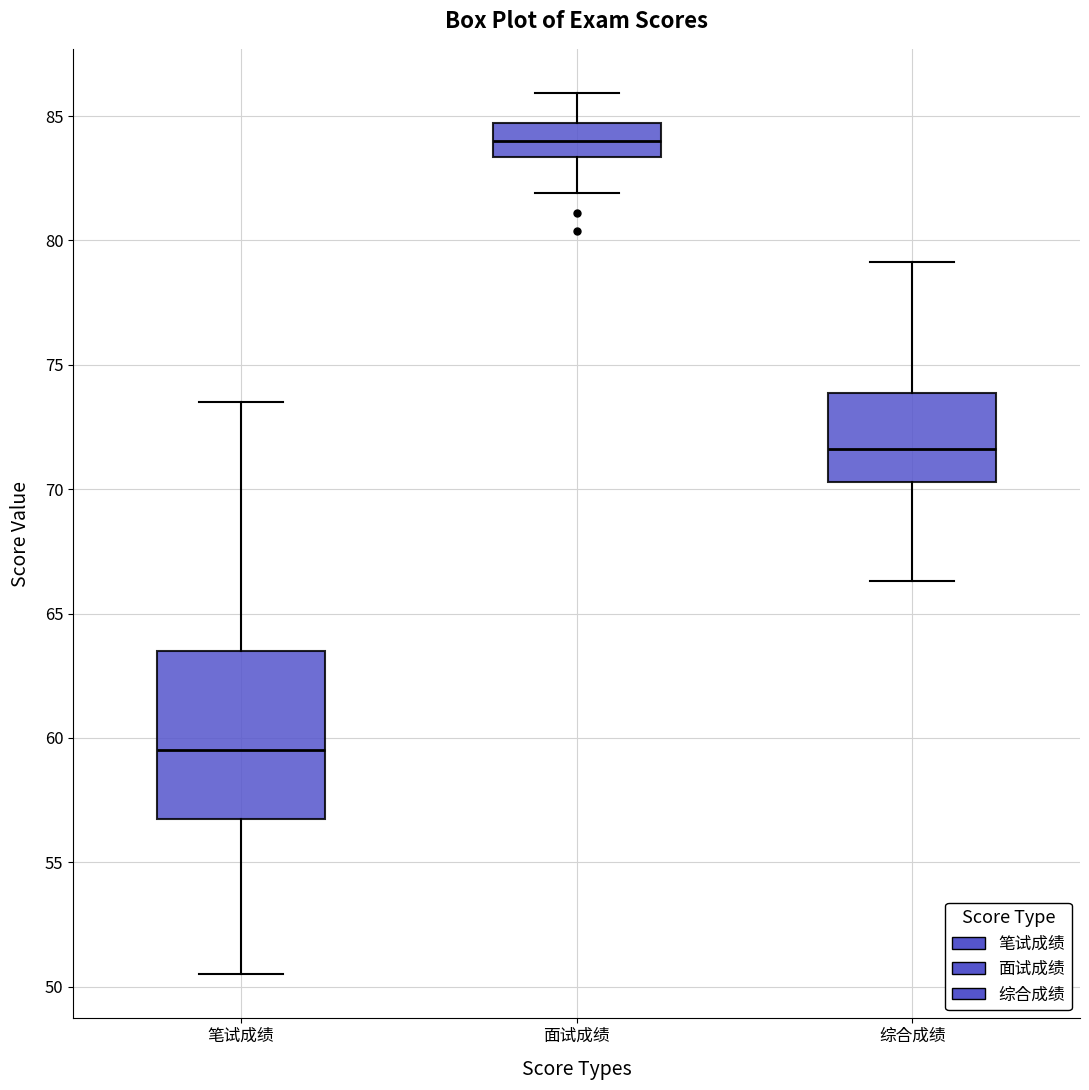

Reading left to right, read every box against the y-axis: the position of its median line, the range the box covers, and the ends of its whiskers. The values are not printed on the chart, so give them approximately, as read against the axis.

笔试成绩: median 59.5, box 57.0 to 63.5, whiskers 50.5 to 73.5
面试成绩: median 84.0, box 83.5 to 84.5, whiskers 82.0 to 86.0
综合成绩: median 71.5, box 70.5 to 74.0, whiskers 66.5 to 79.0